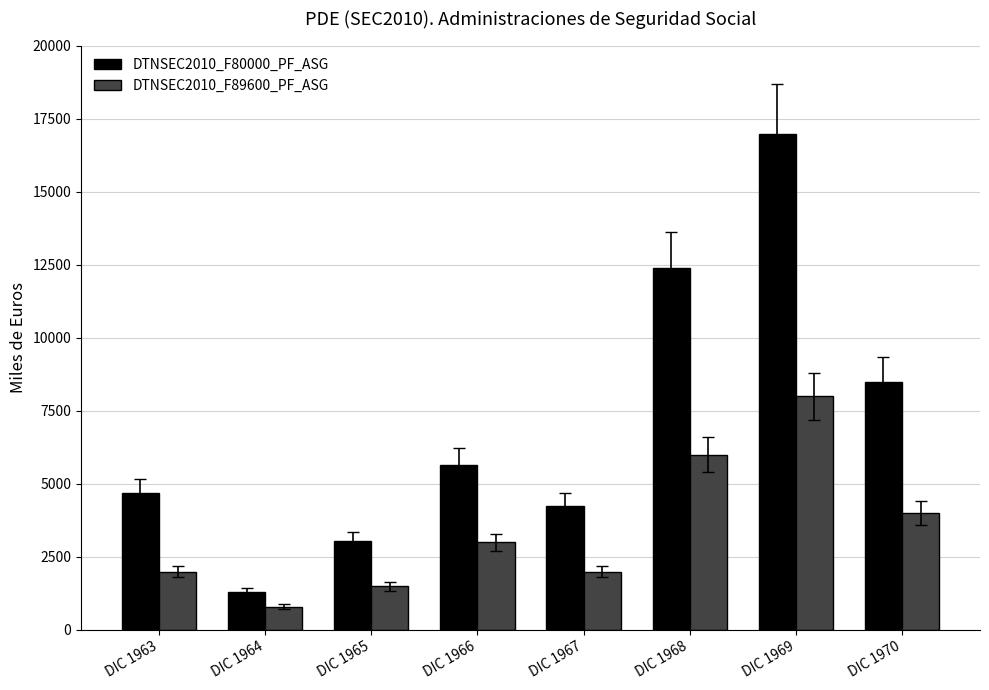

Reading left to right, list all the values displayed in this chart.

DTNSEC2010_F80000_PF_ASG: DIC 1963=4688	DIC 1964=1298	DIC 1965=3041	DIC 1966=5656	DIC 1967=4255	DIC 1968=12387	DIC 1969=16979	DIC 1970=8498
DTNSEC2010_F89600_PF_ASG: DIC 1963=2000	DIC 1964=800	DIC 1965=1500	DIC 1966=3000	DIC 1967=2000	DIC 1968=6000	DIC 1969=8000	DIC 1970=4000